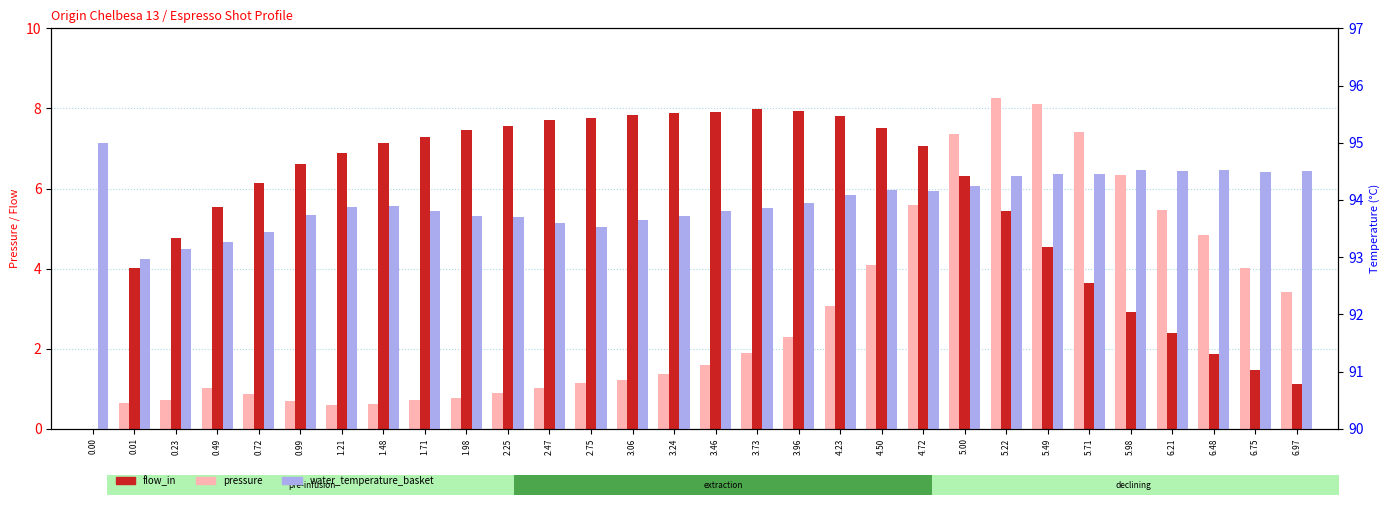

How many bars are there in each group?

3